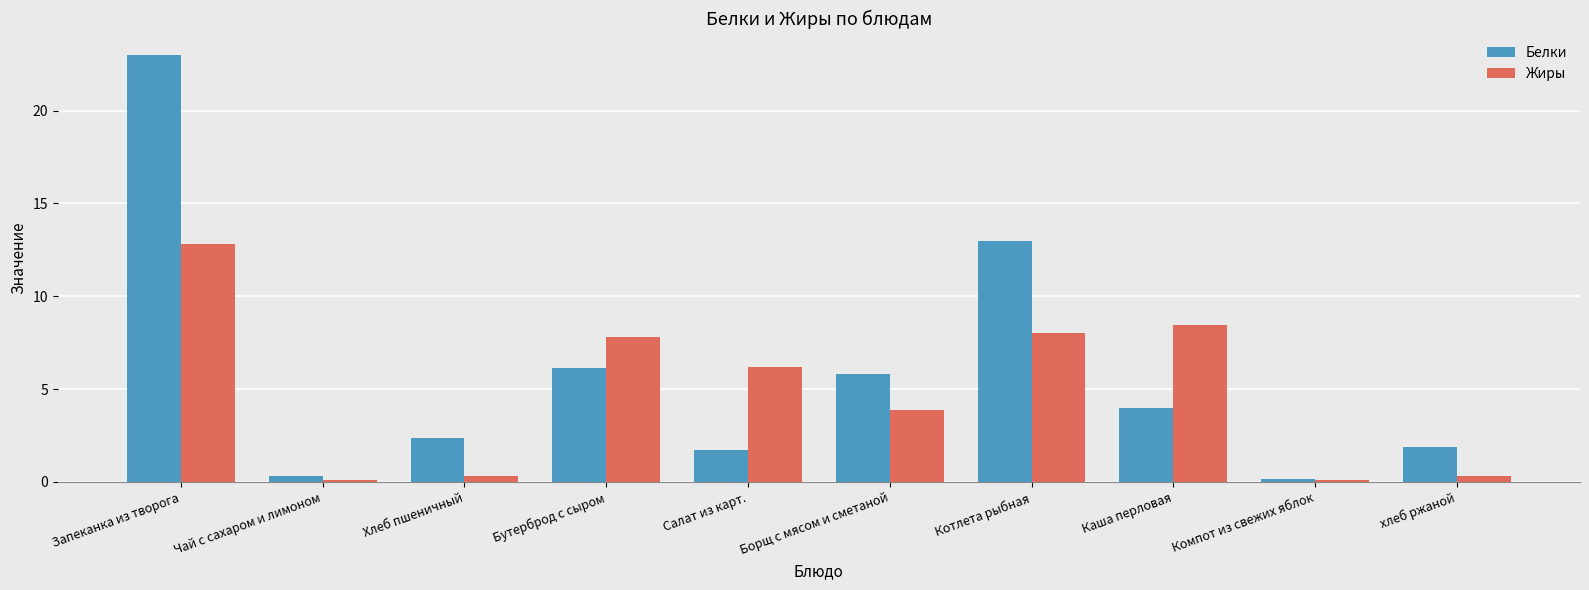

Reading right to left, transcribe all the data shown in this chart.

Белки: хлеб ржаной=1.9	Компот из свежих яблок=0.2	Каша перловая=4.0	Котлета рыбная=13.0	Борщ с мясом и сметаной=5.8	Салат из карт.=1.7	Бутерброд с сыром=6.2	Хлеб пшеничный=2.4	Чай с сахаром и лимоном=0.3	Запеканка из творога=23.0
Жиры: хлеб ржаной=0.3	Компот из свежих яблок=0.1	Каша перловая=8.4	Котлета рыбная=8.0	Борщ с мясом и сметаной=3.9	Салат из карт.=6.2	Бутерброд с сыром=7.8	Хлеб пшеничный=0.3	Чай с сахаром и лимоном=0.1	Запеканка из творога=12.8